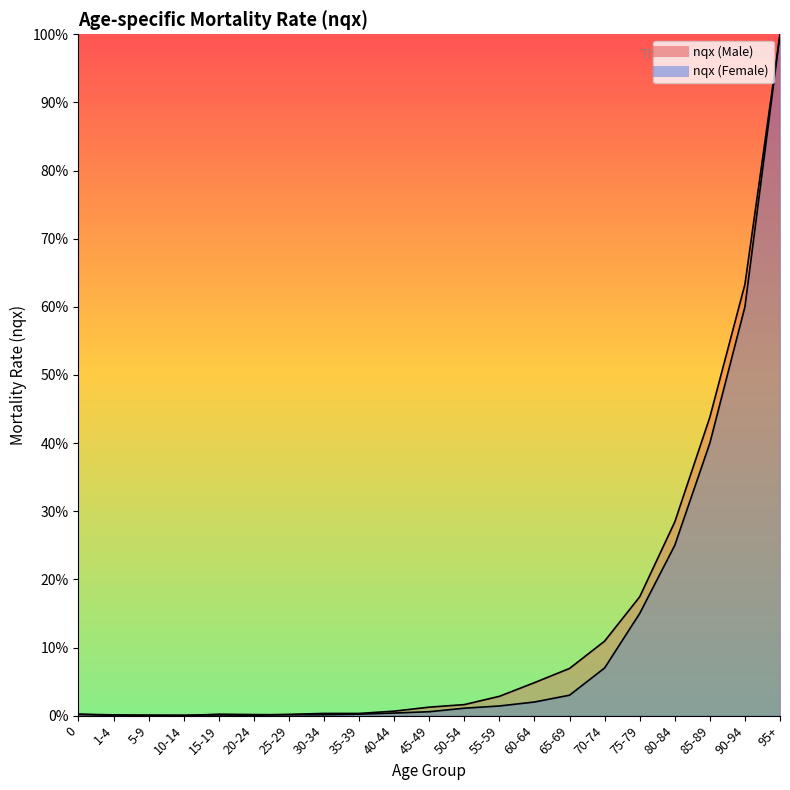

Is it true that nqx (Female) equals 0.0 at 15-19?

True